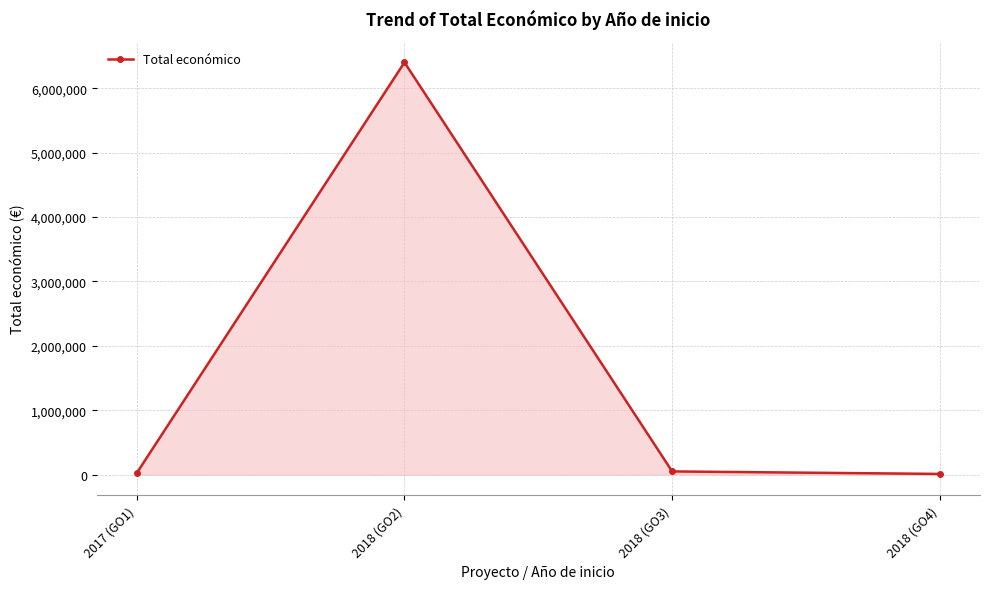

How many values are below 48896?

2